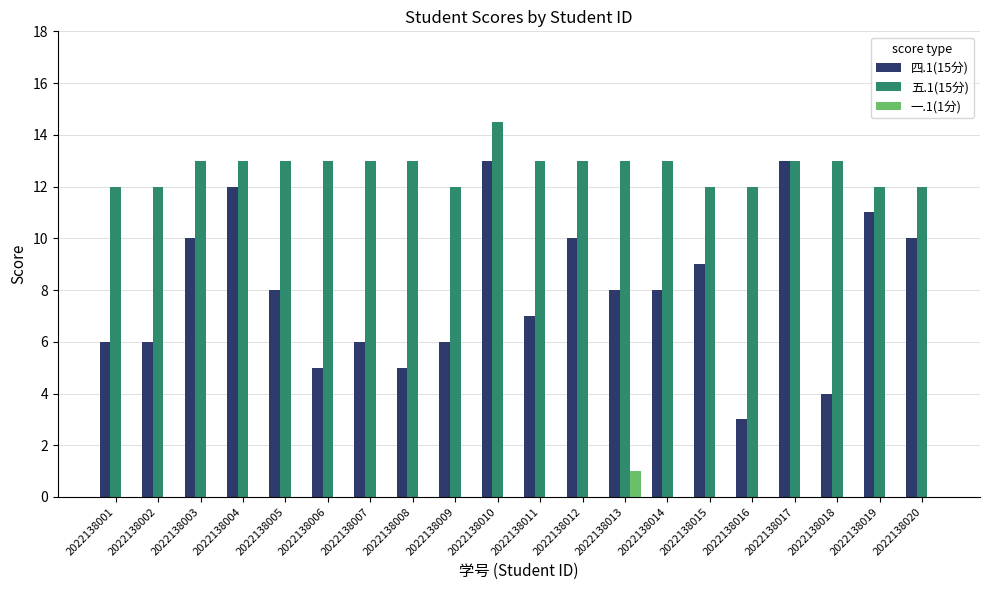

Reading left to right, list all the values displayed in this chart.

四.1(15分): 6.0	6.0	10.0	12.0	8.0	5.0	6.0	5.0	6.0	13.0	7.0	10.0	8.0	8.0	9.0	3.0	13.0	4.0	11.0	10.0
五.1(15分): 12.0	12.0	13.0	13.0	13.0	13.0	13.0	13.0	12.0	14.5	13.0	13.0	13.0	13.0	12.0	12.0	13.0	13.0	12.0	12.0
一.1(1分): 0.0	0.0	0.0	0.0	0.0	0.0	0.0	0.0	0.0	0.0	0.0	0.0	1.0	0.0	0.0	0.0	0.0	0.0	0.0	0.0